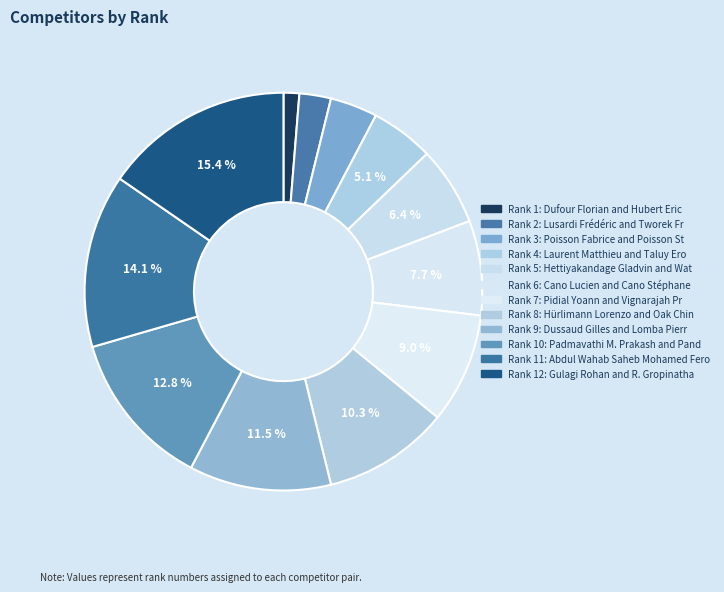

How many slices are in this pie chart?

12